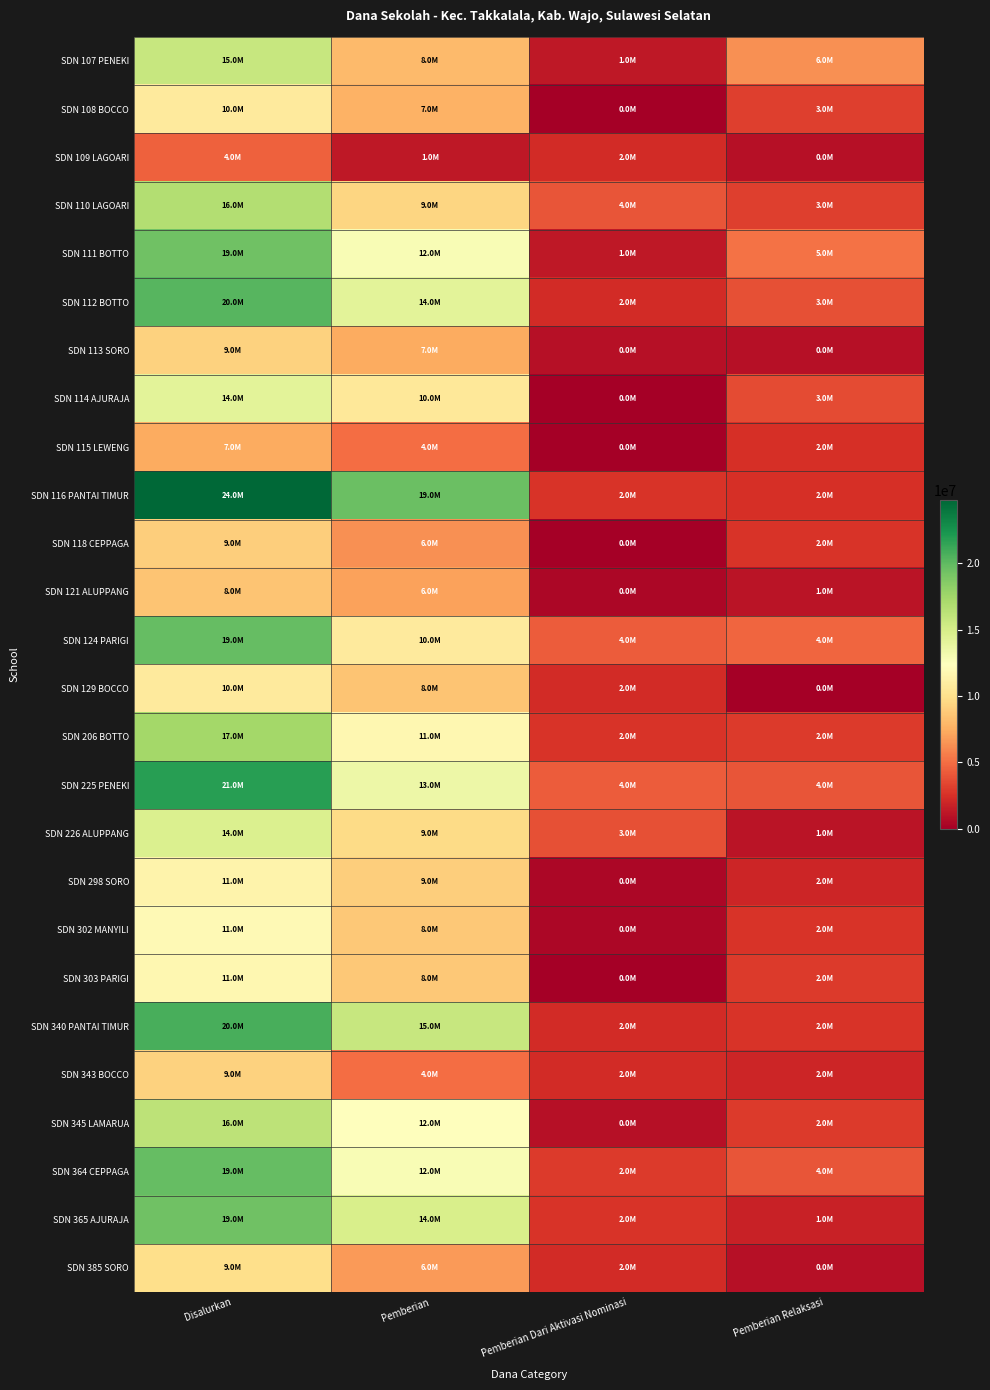

Reading left to right, what are all the values shown in this chart?

SDN 107 PENEKI: Disalurkan=15750000	Pemberian=8100000	Pemberian Dari Aktivasi Nominasi=1350000	Pemberian Relaksasi=6300000
SDN 108 BOCCO: Disalurkan=10800000	Pemberian=7650000	Pemberian Dari Aktivasi Nominasi=0	Pemberian Relaksasi=3150000
SDN 109 LAGOARI: Disalurkan=4500000	Pemberian=1350000	Pemberian Dari Aktivasi Nominasi=2250000	Pemberian Relaksasi=900000
SDN 110 LAGOARI: Disalurkan=16650000	Pemberian=9450000	Pemberian Dari Aktivasi Nominasi=4050000	Pemberian Relaksasi=3150000
SDN 111 BOTTO: Disalurkan=19350000	Pemberian=12825000	Pemberian Dari Aktivasi Nominasi=1350000	Pemberian Relaksasi=5175000
SDN 112 BOTTO: Disalurkan=20250000	Pemberian=14175000	Pemberian Dari Aktivasi Nominasi=2250000	Pemberian Relaksasi=3825000
SDN 113 SORO: Disalurkan=9225000	Pemberian=7425000	Pemberian Dari Aktivasi Nominasi=900000	Pemberian Relaksasi=900000
SDN 114 AJURAJA: Disalurkan=14175000	Pemberian=10575000	Pemberian Dari Aktivasi Nominasi=0	Pemberian Relaksasi=3600000
SDN 115 LEWENG: Disalurkan=7425000	Pemberian=4950000	Pemberian Dari Aktivasi Nominasi=0	Pemberian Relaksasi=2475000
SDN 116 PANTAI TIMUR: Disalurkan=24750000	Pemberian=19575000	Pemberian Dari Aktivasi Nominasi=2700000	Pemberian Relaksasi=2475000
SDN 118 CEPPAGA: Disalurkan=9000000	Pemberian=6300000	Pemberian Dari Aktivasi Nominasi=0	Pemberian Relaksasi=2700000
SDN 121 ALUPPANG: Disalurkan=8550000	Pemberian=6975000	Pemberian Dari Aktivasi Nominasi=450000	Pemberian Relaksasi=1125000
SDN 124 PARIGI: Disalurkan=19800000	Pemberian=10800000	Pemberian Dari Aktivasi Nominasi=4275000	Pemberian Relaksasi=4725000
SDN 129 BOCCO: Disalurkan=10800000	Pemberian=8550000	Pemberian Dari Aktivasi Nominasi=2250000	Pemberian Relaksasi=0
SDN 206 BOTTO: Disalurkan=17325000	Pemberian=11700000	Pemberian Dari Aktivasi Nominasi=2700000	Pemberian Relaksasi=2925000
SDN 225 PENEKI: Disalurkan=21825000	Pemberian=13500000	Pemberian Dari Aktivasi Nominasi=4275000	Pemberian Relaksasi=4050000
SDN 226 ALUPPANG: Disalurkan=14625000	Pemberian=9675000	Pemberian Dari Aktivasi Nominasi=3825000	Pemberian Relaksasi=1125000
SDN 298 SORO: Disalurkan=11475000	Pemberian=9000000	Pemberian Dari Aktivasi Nominasi=450000	Pemberian Relaksasi=2025000
SDN 302 MANYILI: Disalurkan=11925000	Pemberian=8775000	Pemberian Dari Aktivasi Nominasi=450000	Pemberian Relaksasi=2700000
SDN 303 PARIGI: Disalurkan=11700000	Pemberian=8775000	Pemberian Dari Aktivasi Nominasi=0	Pemberian Relaksasi=2925000
SDN 340 PANTAI TIMUR: Disalurkan=20700000	Pemberian=15750000	Pemberian Dari Aktivasi Nominasi=2250000	Pemberian Relaksasi=2700000
SDN 343 BOCCO: Disalurkan=9225000	Pemberian=4950000	Pemberian Dari Aktivasi Nominasi=2250000	Pemberian Relaksasi=2025000
SDN 345 LAMARUA: Disalurkan=16200000	Pemberian=12375000	Pemberian Dari Aktivasi Nominasi=900000	Pemberian Relaksasi=2925000
SDN 364 CEPPAGA: Disalurkan=19800000	Pemberian=12825000	Pemberian Dari Aktivasi Nominasi=2925000	Pemberian Relaksasi=4050000
SDN 365 AJURAJA: Disalurkan=19350000	Pemberian=14850000	Pemberian Dari Aktivasi Nominasi=2700000	Pemberian Relaksasi=1800000
SDN 385 SORO: Disalurkan=9900000	Pemberian=6750000	Pemberian Dari Aktivasi Nominasi=2250000	Pemberian Relaksasi=900000